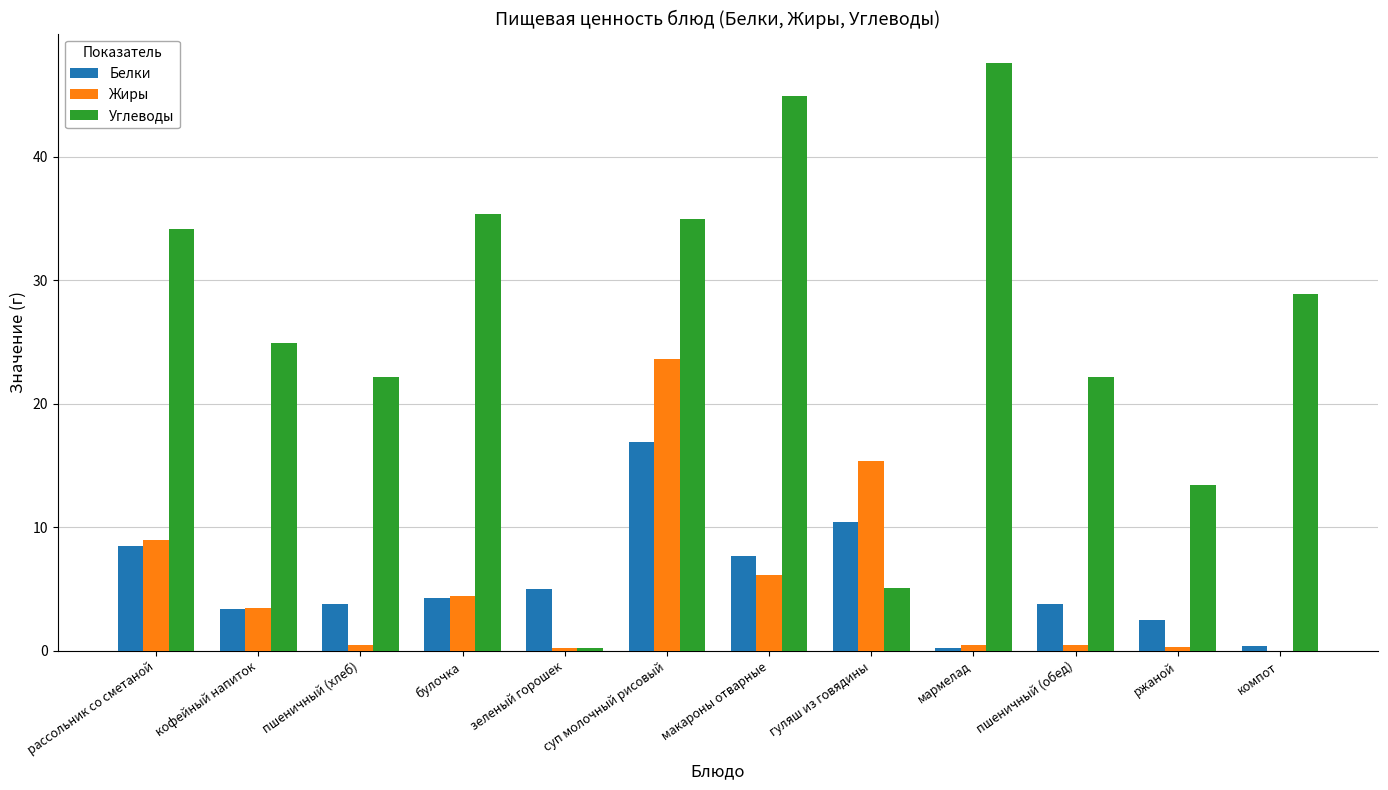

Which category has the highest value in the Углеводы series?

мармелад